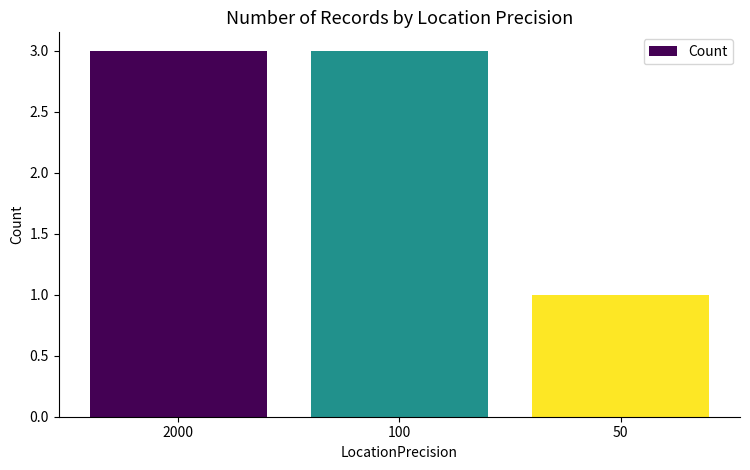

How many categories are shown in the chart?

3